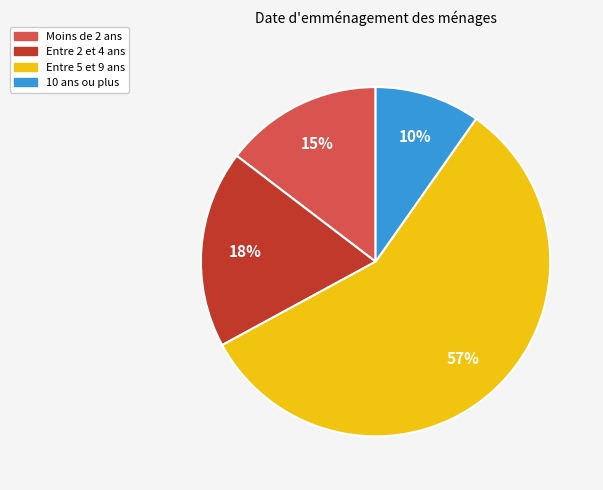

Rank the categories by value from highest to lowest.

Entre 5 et 9 ans, Entre 2 et 4 ans, Moins de 2 ans, 10 ans ou plus